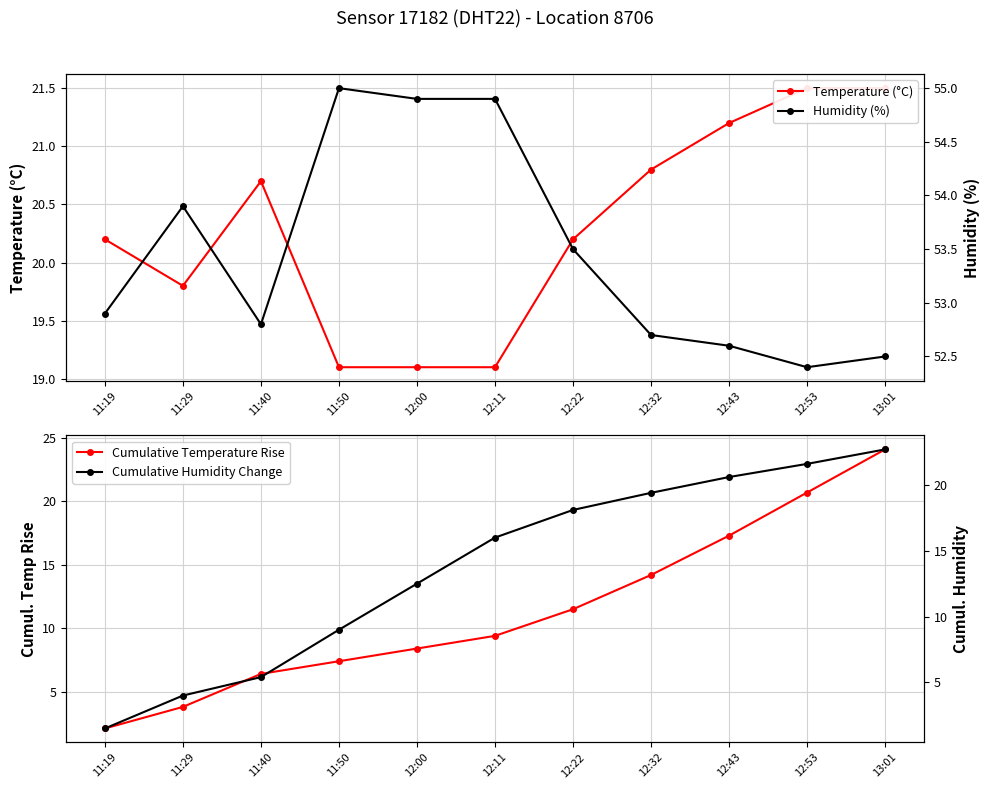

Is this an area chart (filled region under the line)?

No